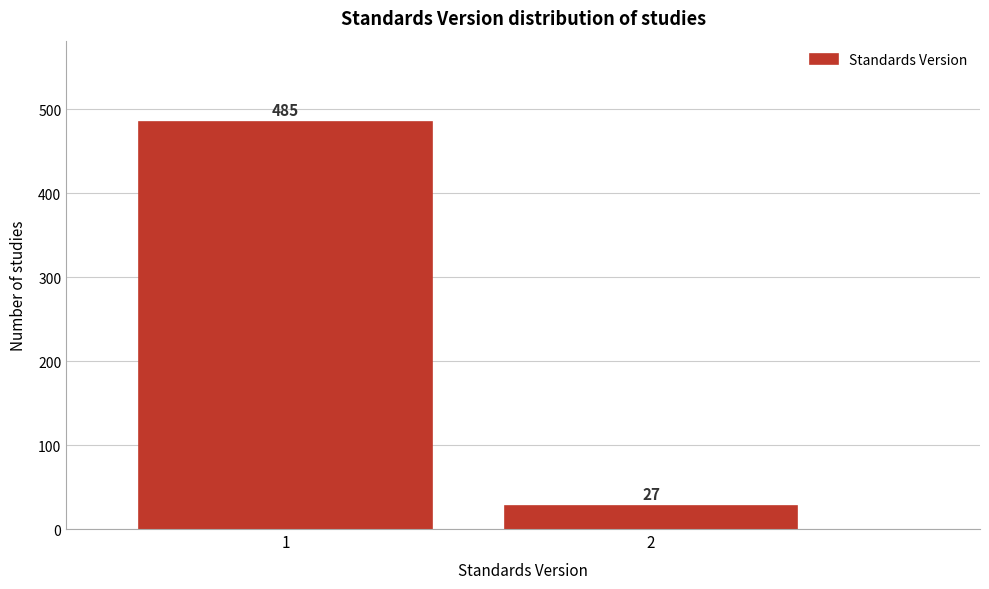

Reading right to left, what are all the values shown in this chart?

2=27	1=485